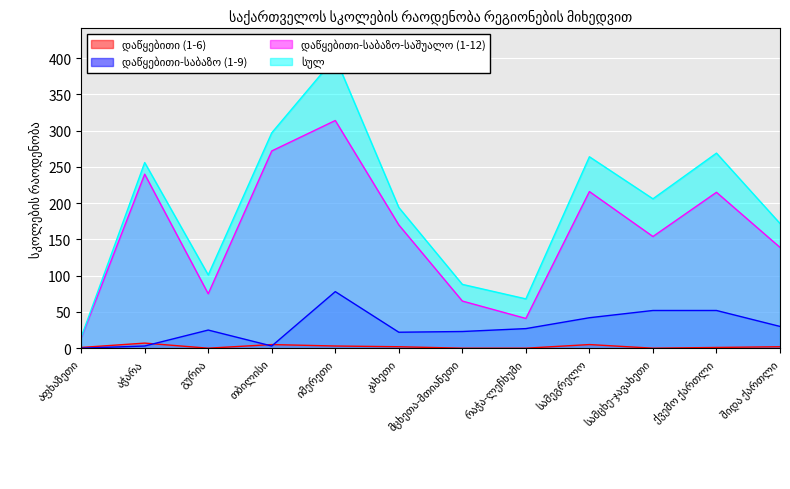

Which series changed the most between სამეგრელო and სამცხე-ჯავახეთი?

დაწყებითი-საბაზო-საშუალო (1-12)